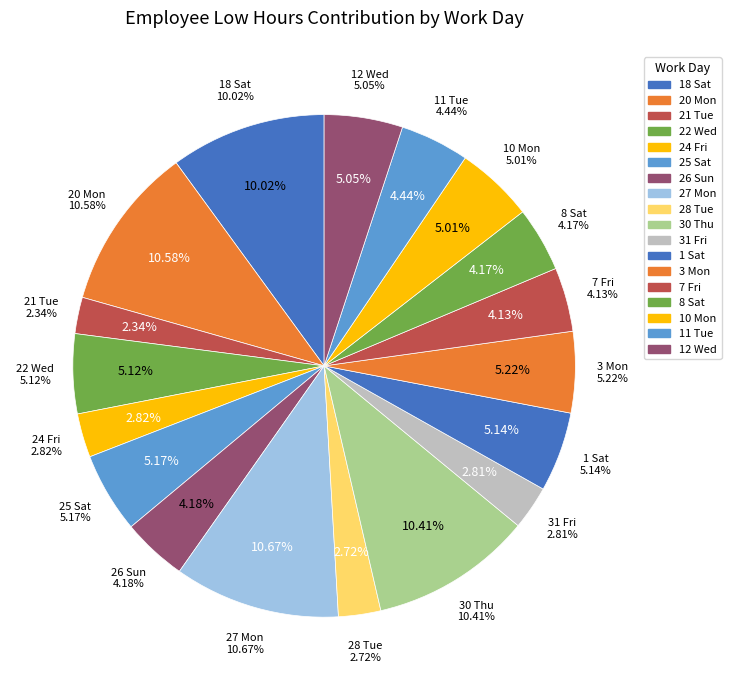

To the nearest percent, what is the difference between the 27 Mon and 18 Sat slice percentages?

1%